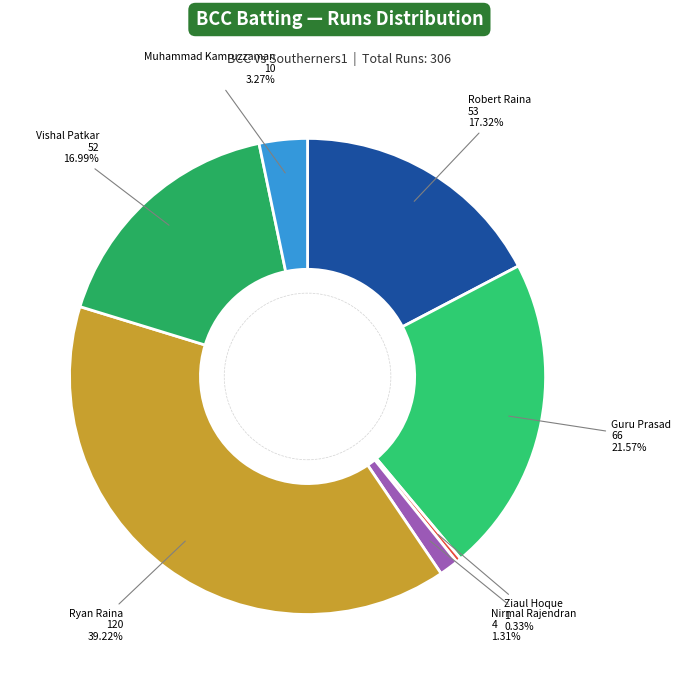

To the nearest percent, what is the average slice percentage?

14%